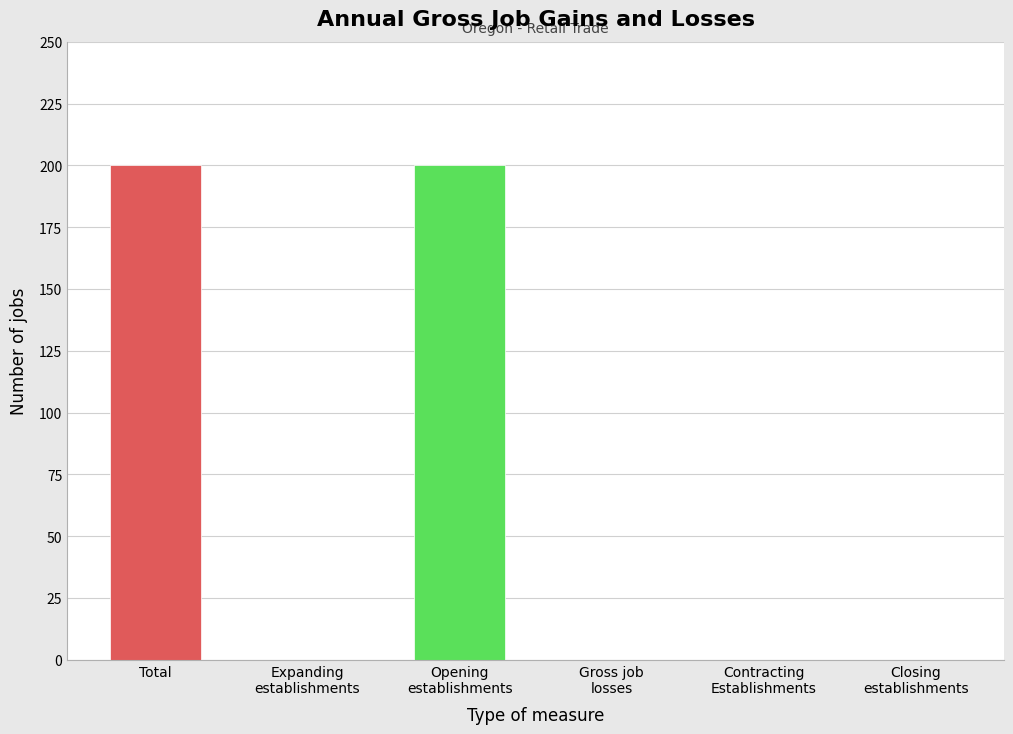

Are the bars horizontal?

No